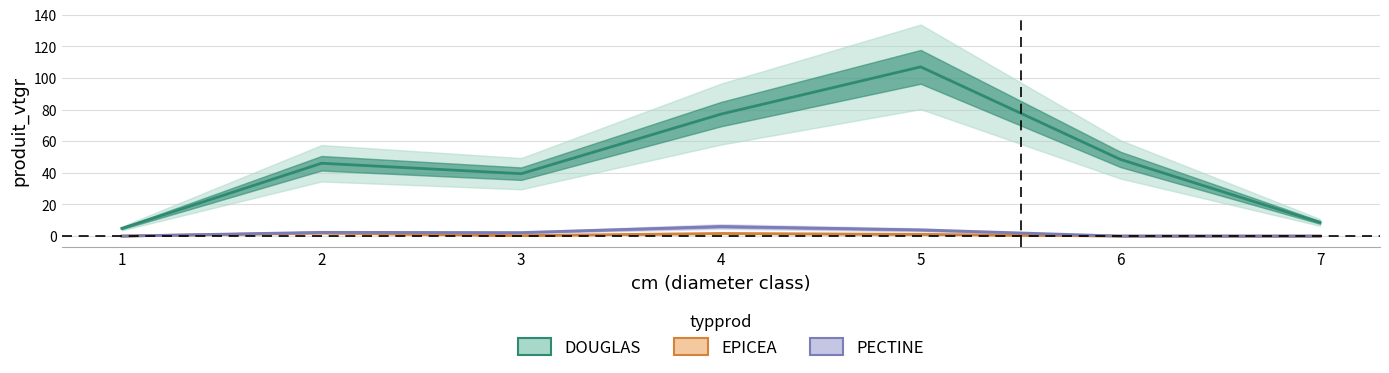

Reading right to left, extract all data points from this chart.

DOUGLAS: 7=8.6	6=48.5	5=107.1	4=77.2	3=39.5	2=46.1	1=4.8
EPICEA: 7=0.0	6=0.0	5=1.1	4=1.7	3=0.3	2=2.0	1=0.0
PECTINE: 7=0.0	6=0.0	5=3.9	4=6.1	3=2.2	2=2.4	1=0.0